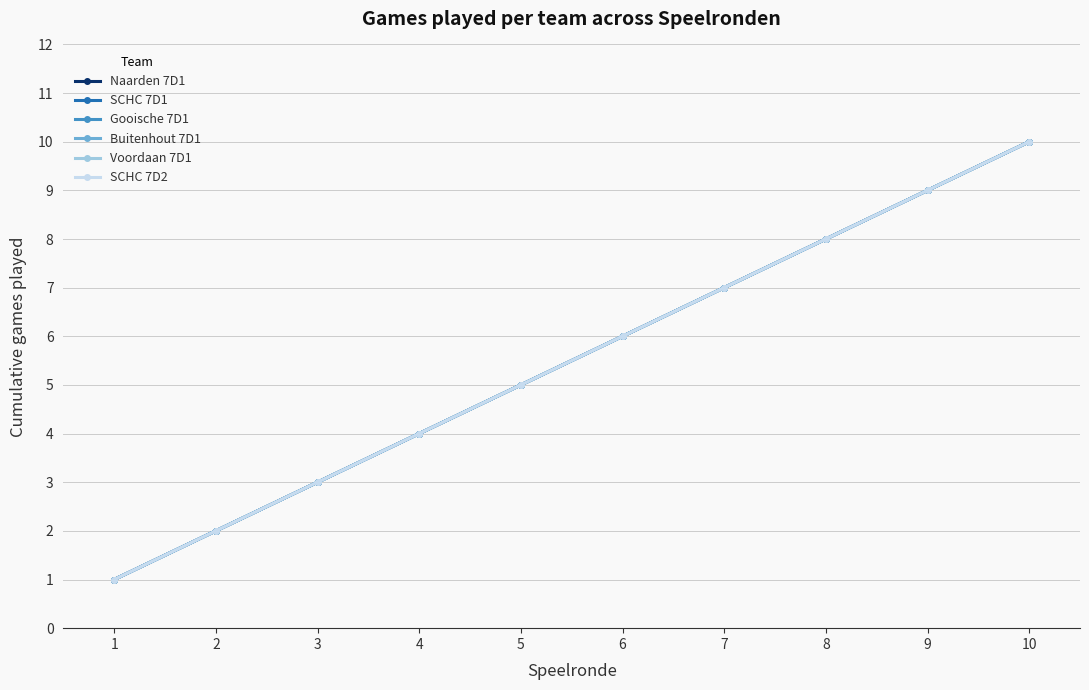

What is the value of the Buitenhout 7D1 point at the 4th from the left?

4